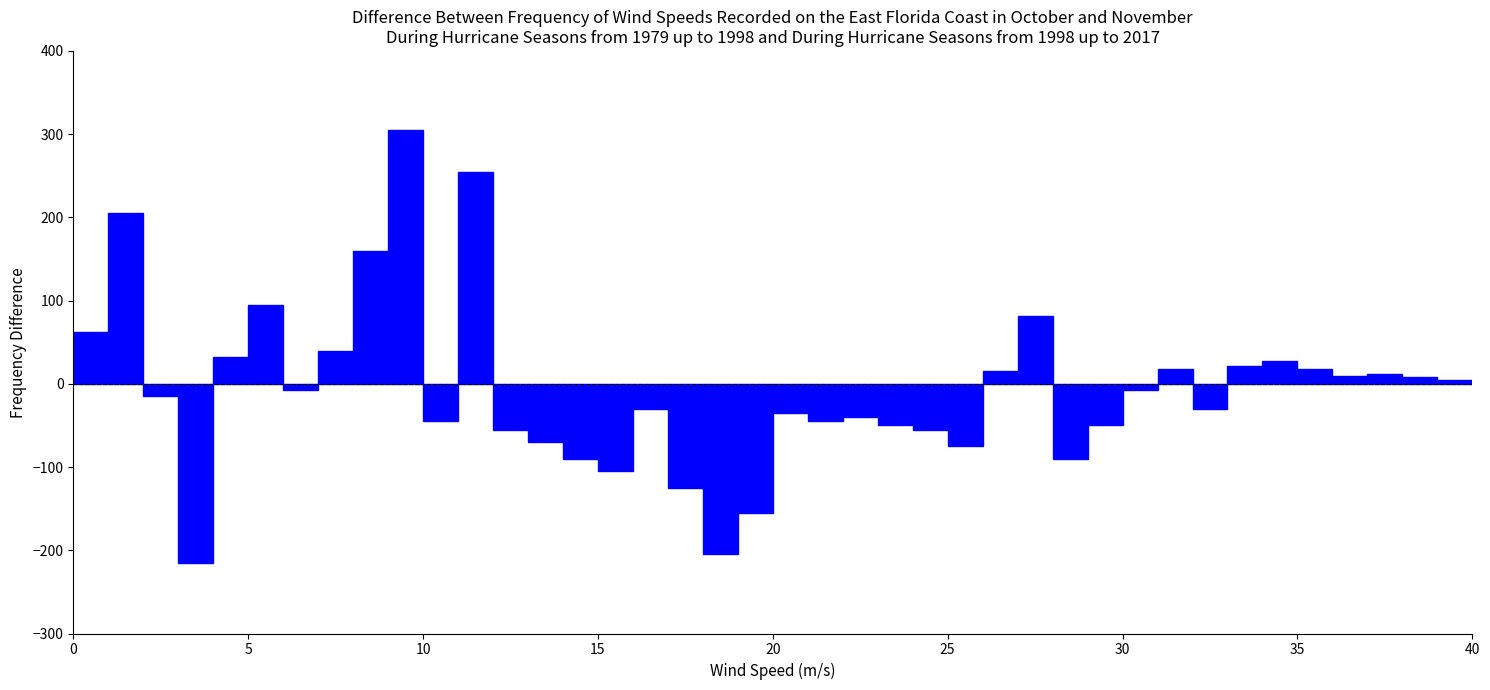

Read against the x-axis, roughly where is the centre of the tallest bar?

9.5